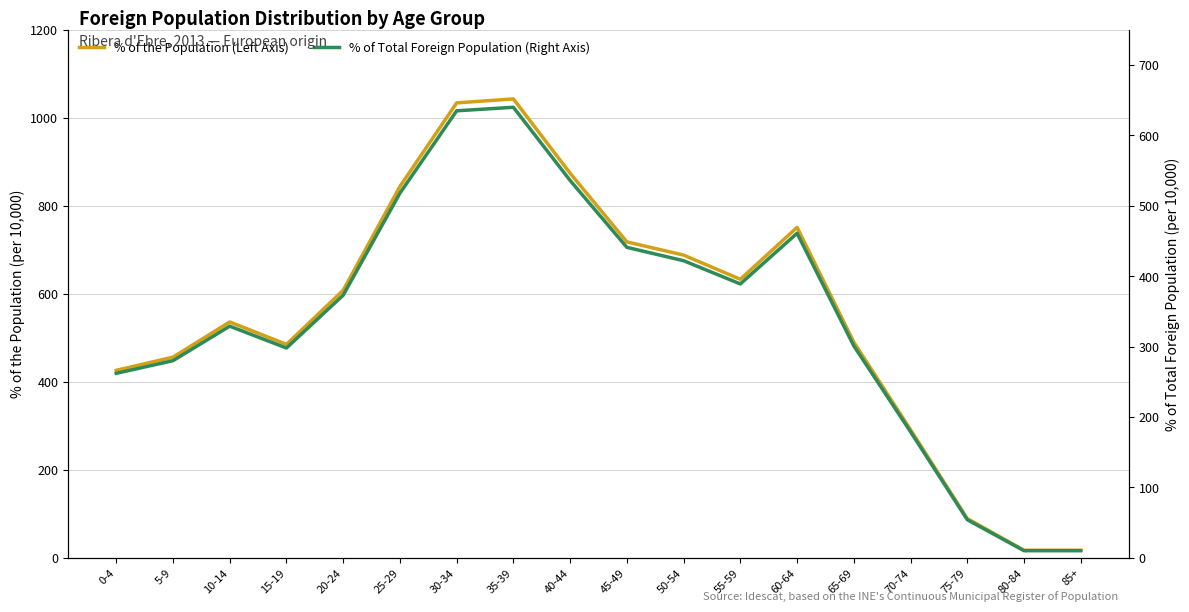

How many data points in % of Total Foreign Population (Right Axis) are above 373?

8